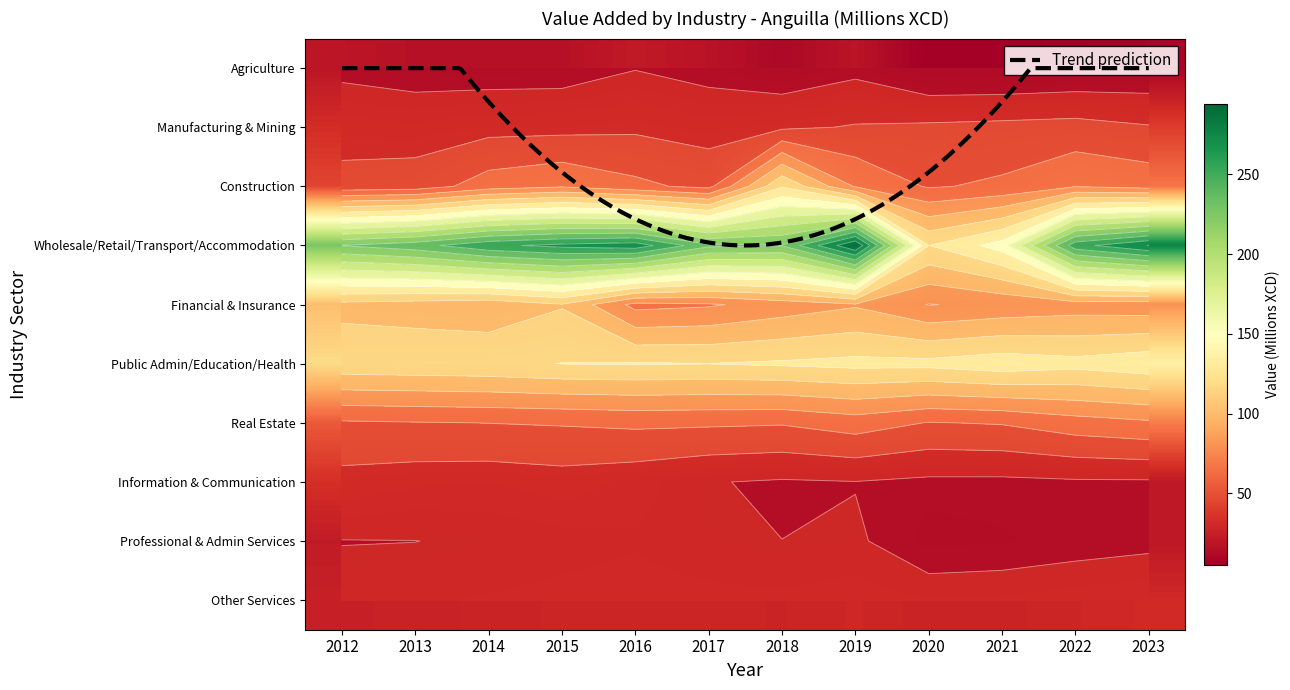

Which series has the largest range (max minus min)?

Wholesale, retail, transport, accommodation